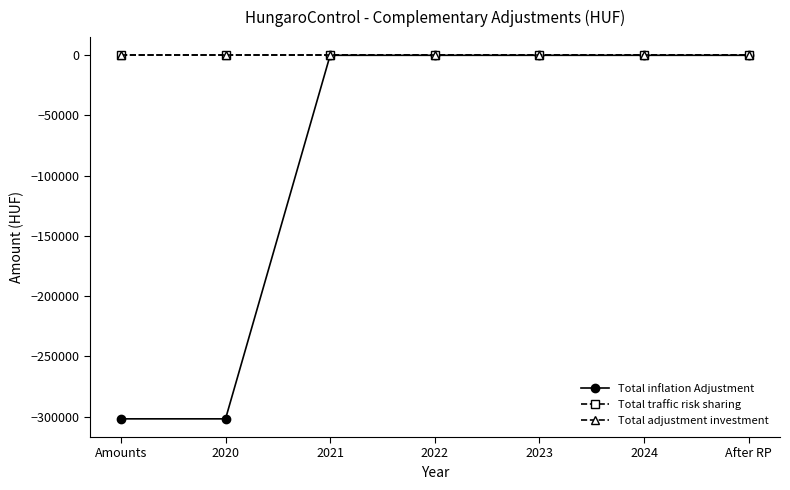

Does the chart have visible grid lines?

No